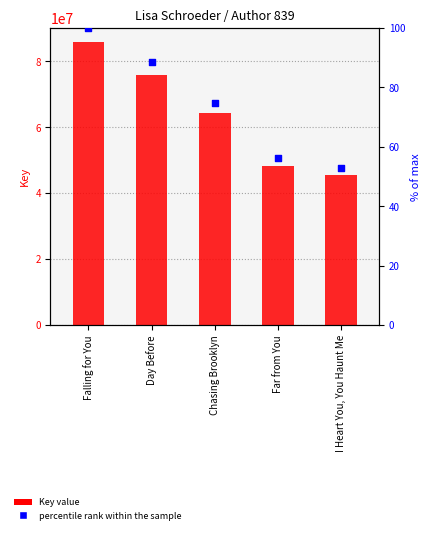

Which series contains the highest Y value?

Key